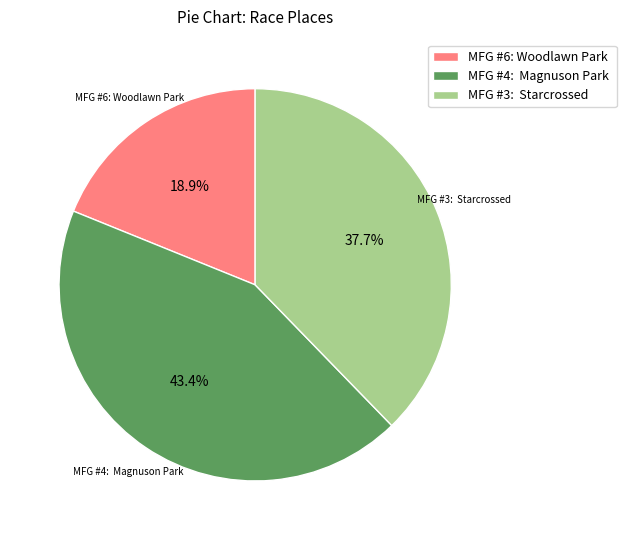

Count the number of slices in the pie.

3